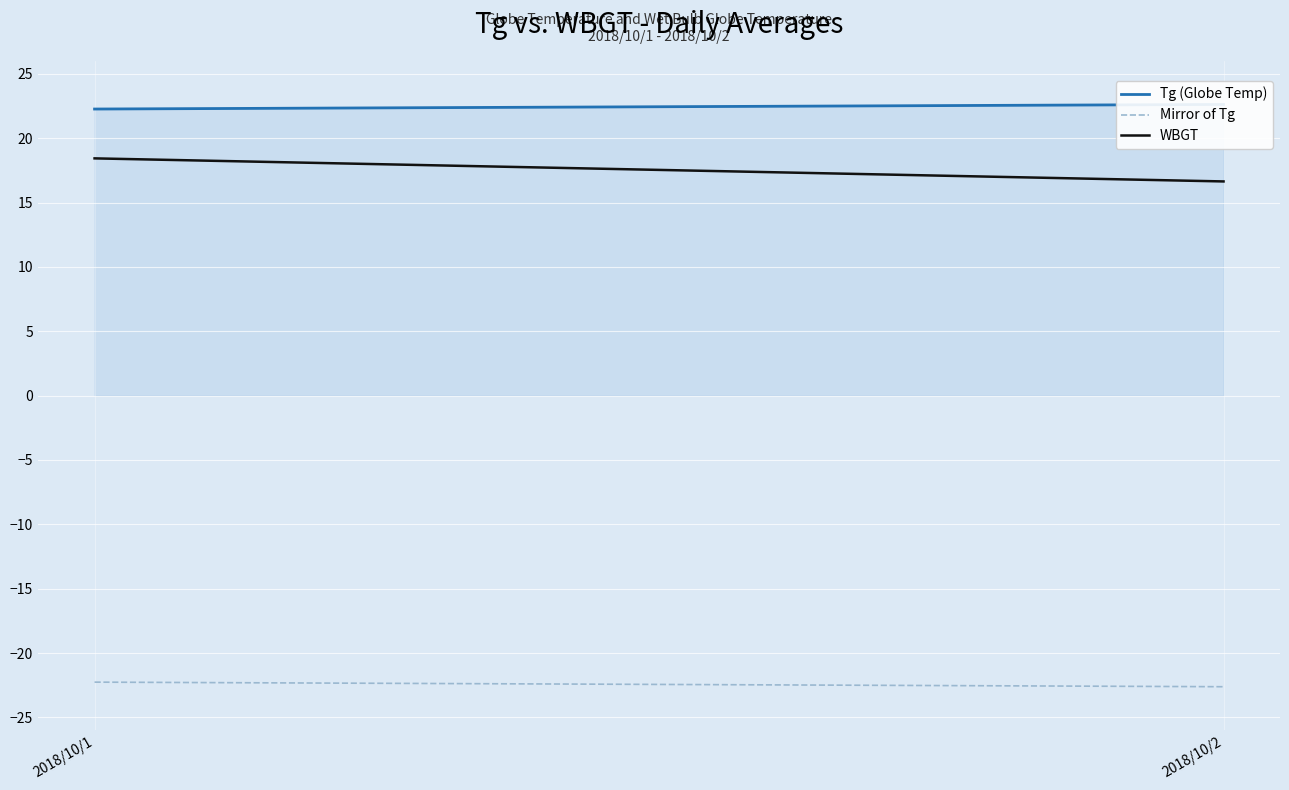

Which label corresponds to the largest value in the chart?

2018/10/2